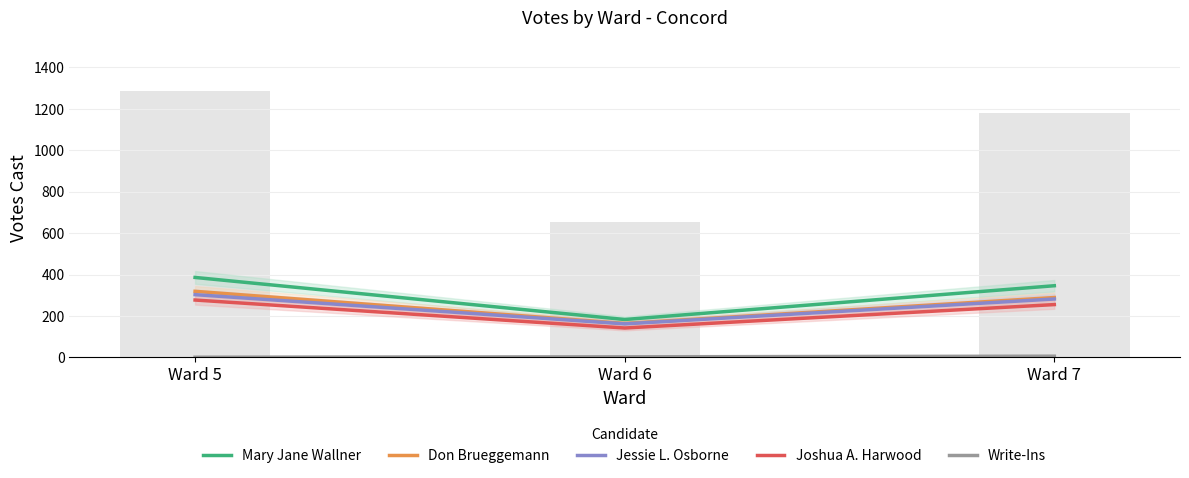

Count the number of categories in the chart.

3